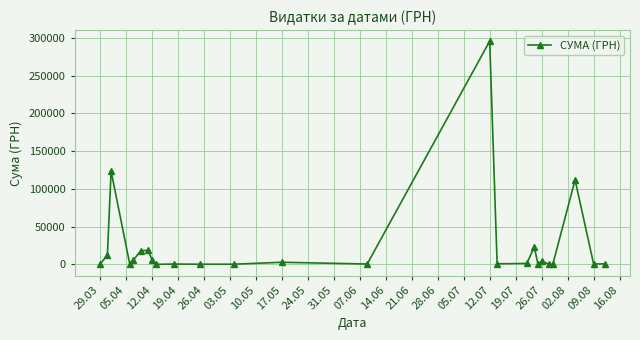

How many series are shown in this chart?

1